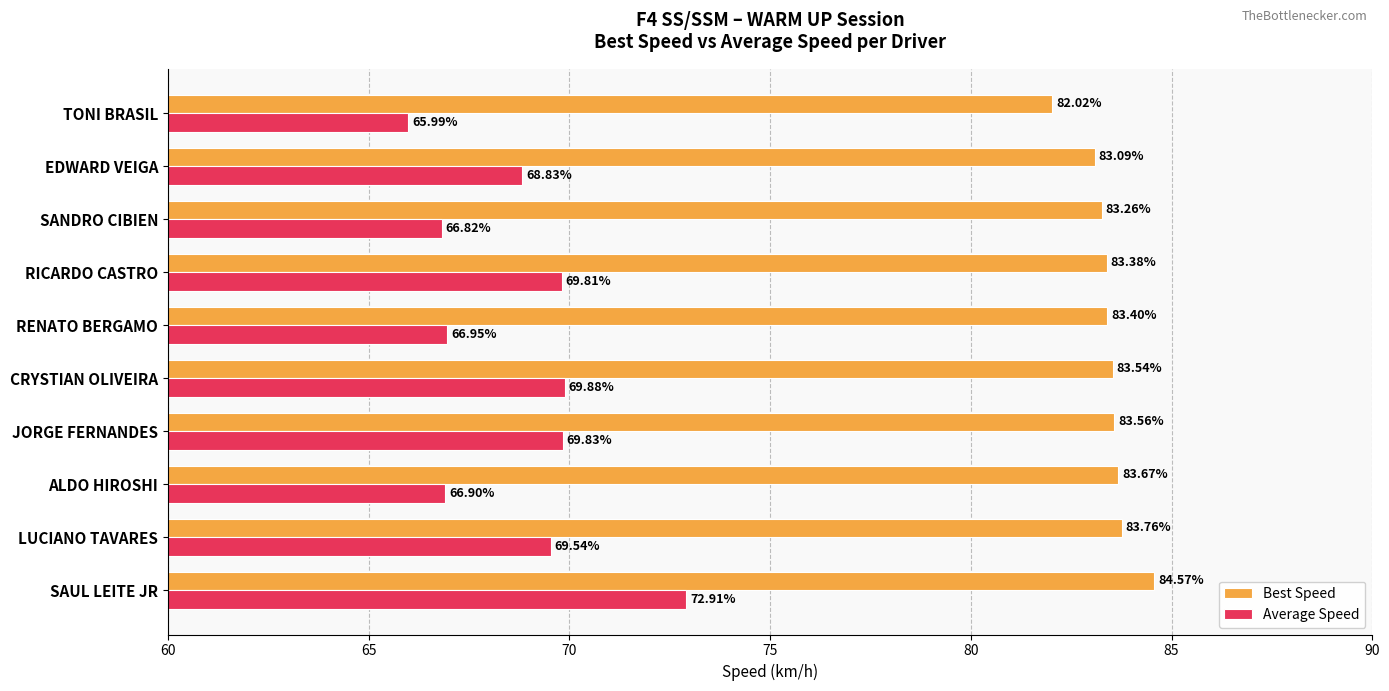

What is the minimum value for Average Speed?

66.0